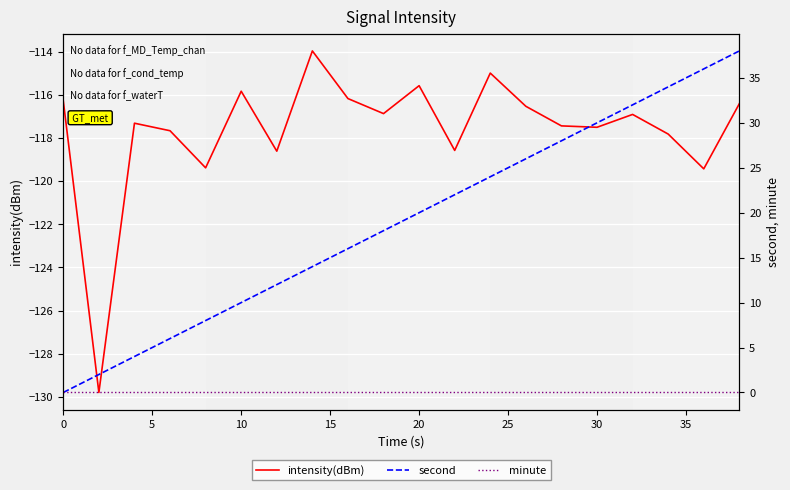

True or false: intensity(dBm) and minute intersect in this chart.

False